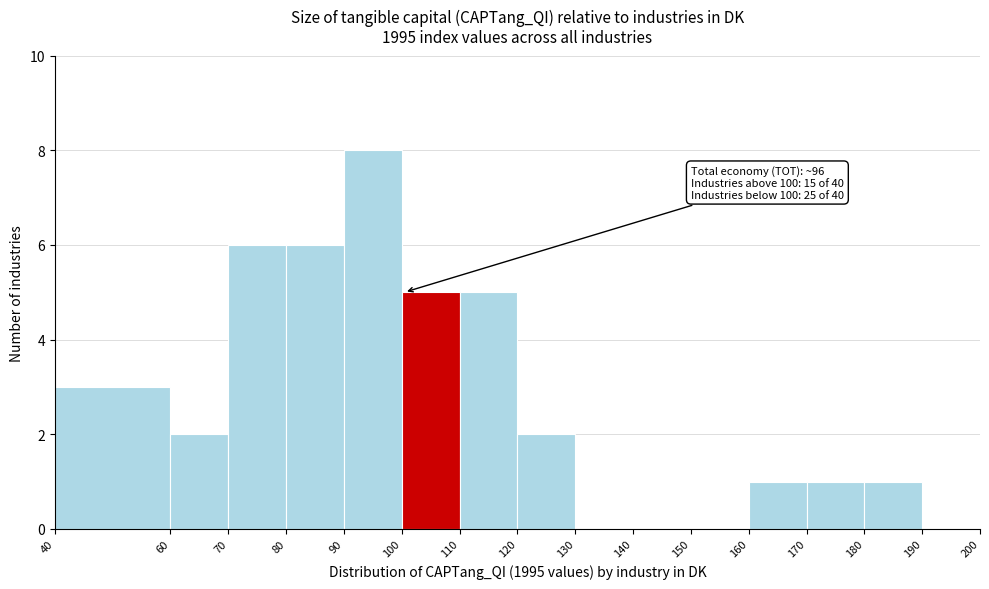

Which range on the x-axis has the tallest bar?

90 to 100